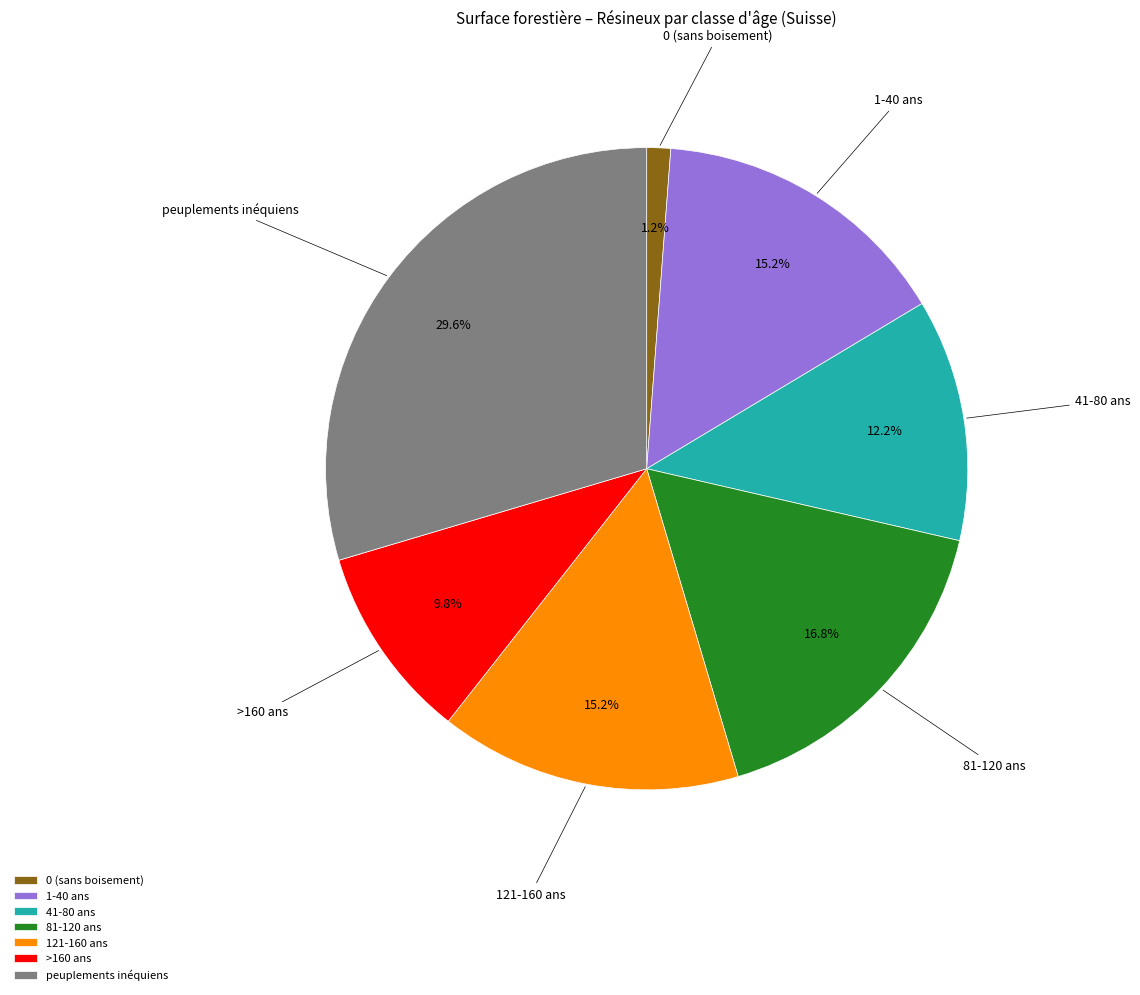

Is there a majority slice in this chart?

No